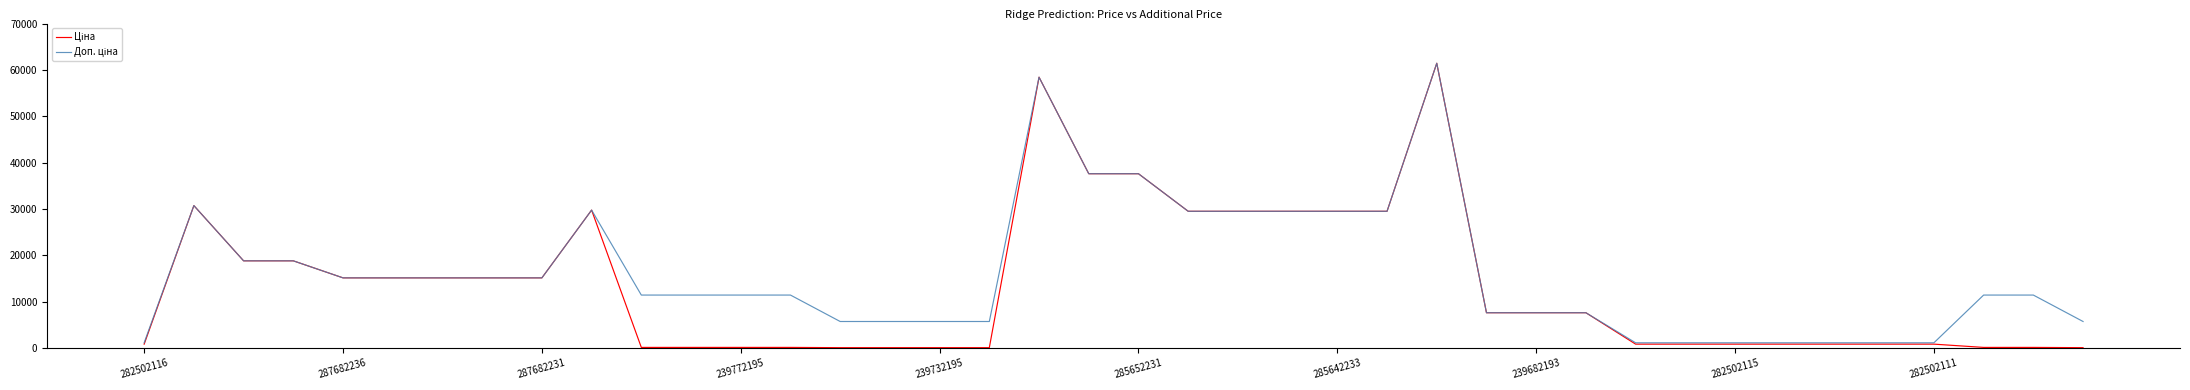

What is the greatest value displayed?

61434.3